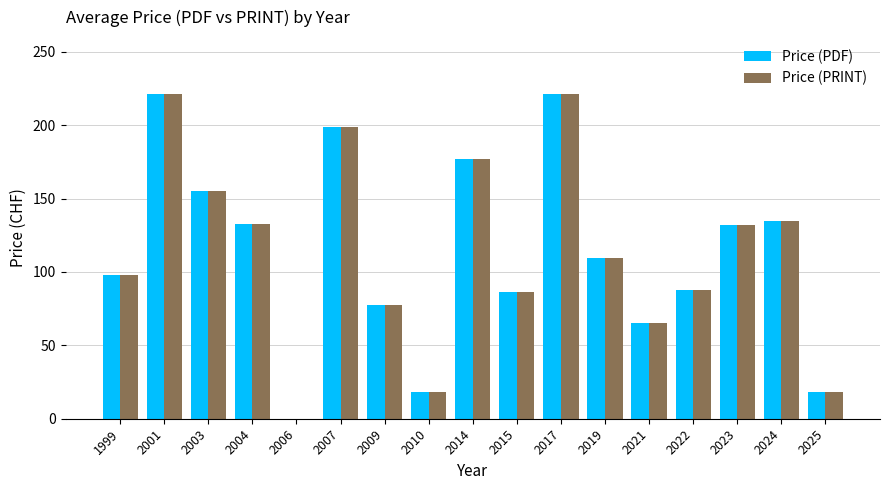

How many groups of bars are there?

17